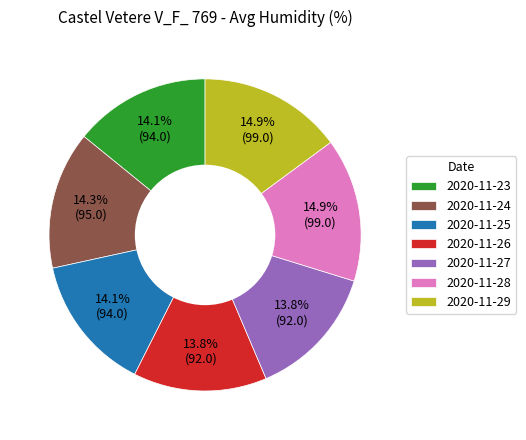

To the nearest percent, what portion does 2020-11-27 represent?

14%